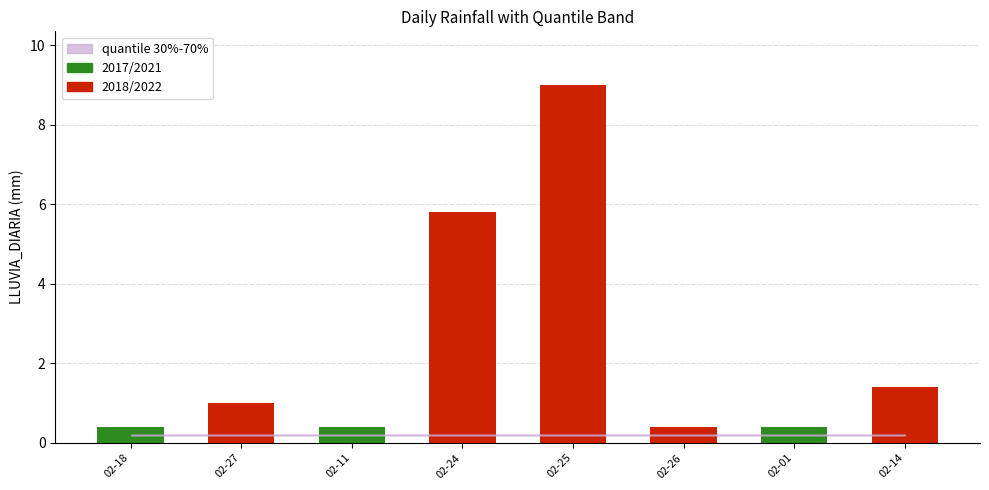

The q3 series shows 0.1 at 2022-02-14. True or false?

False